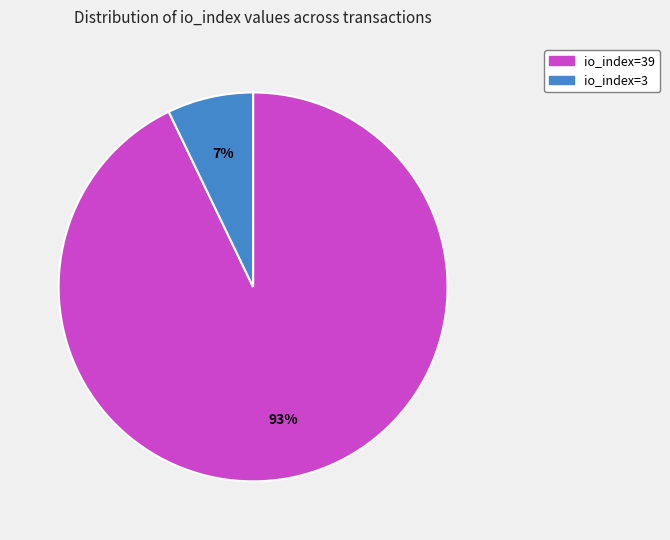

To the nearest percent, what is the average slice percentage?

50%